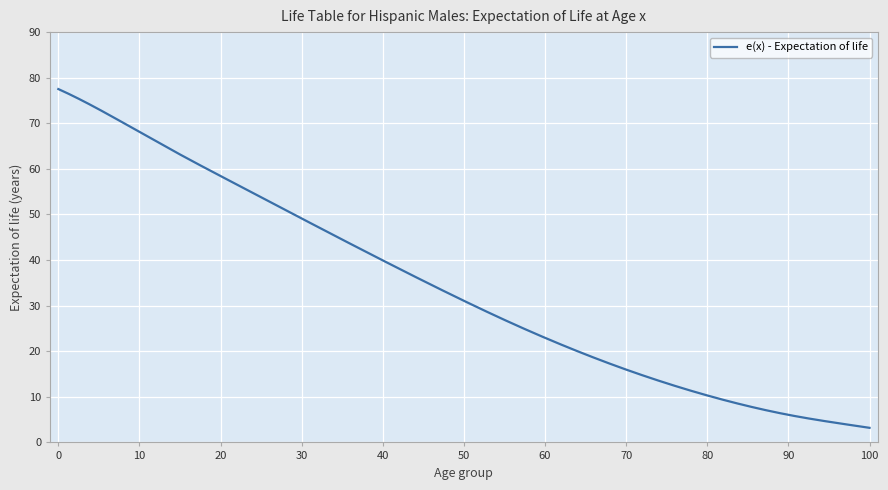

What is the difference between the maximum and minimum values?

74.3